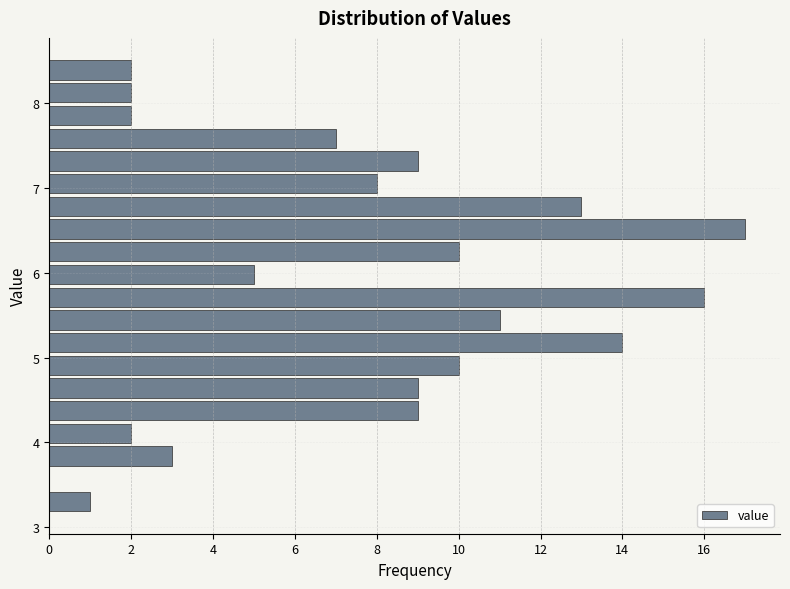

Read against the y-axis, roughly where is the centre of the longest bar?

6.5